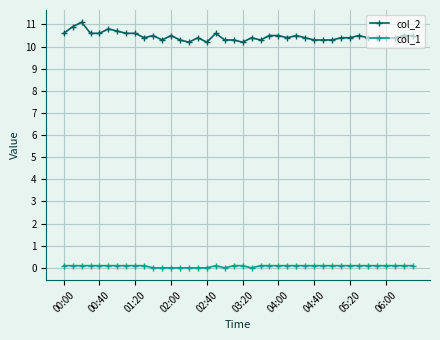

True or false: col_2 has more than 1 interior local peaks.

True